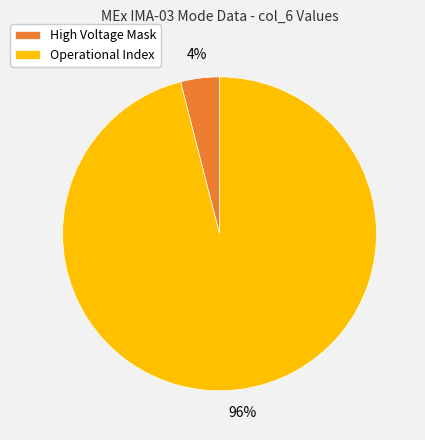

How many segments does this pie chart have?

2